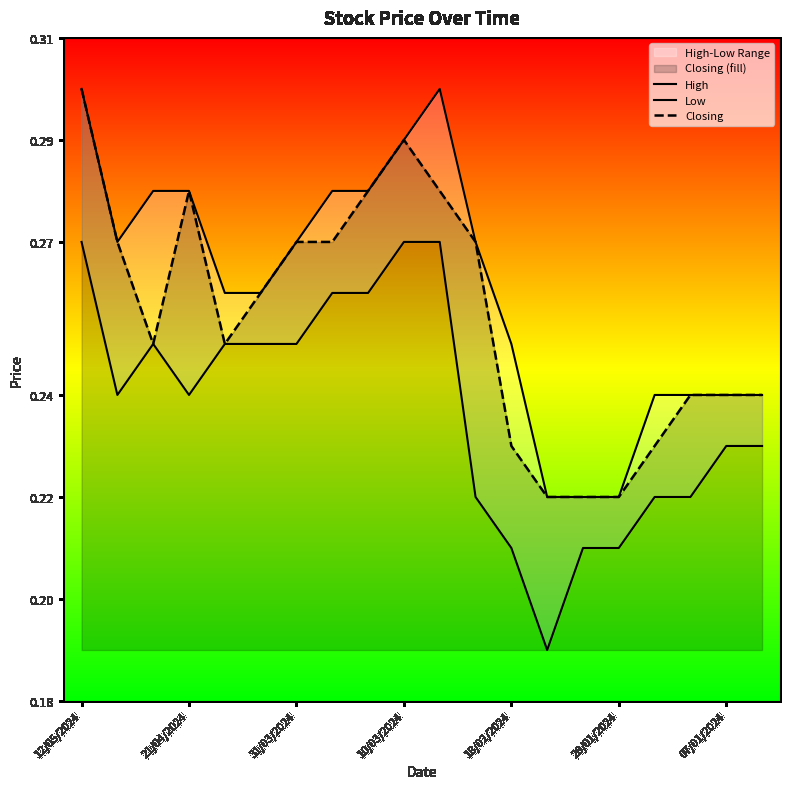

How many data points does each series have?

20